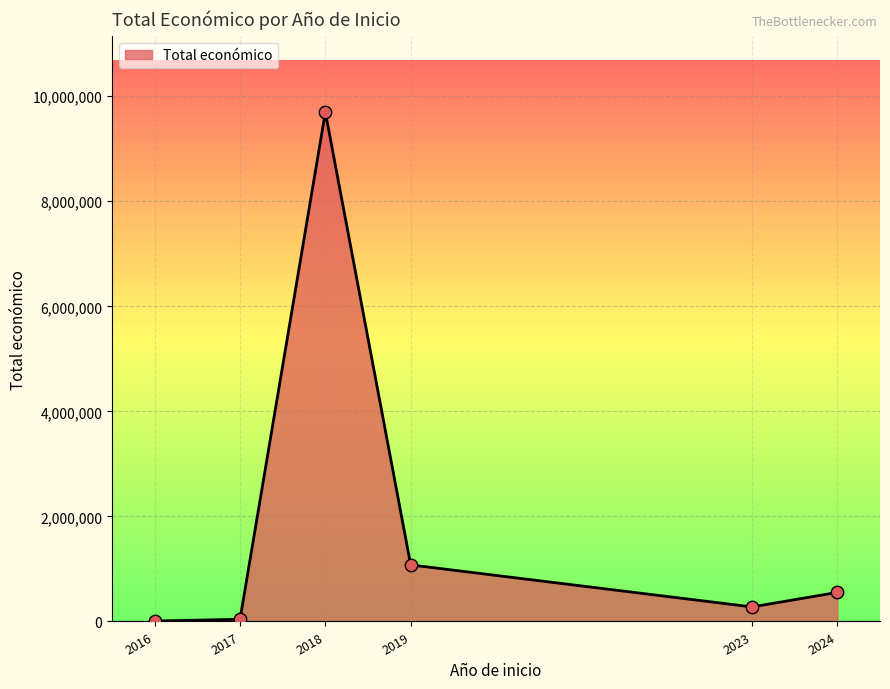

What is the change in value from 2017 to 2018?

+9654100